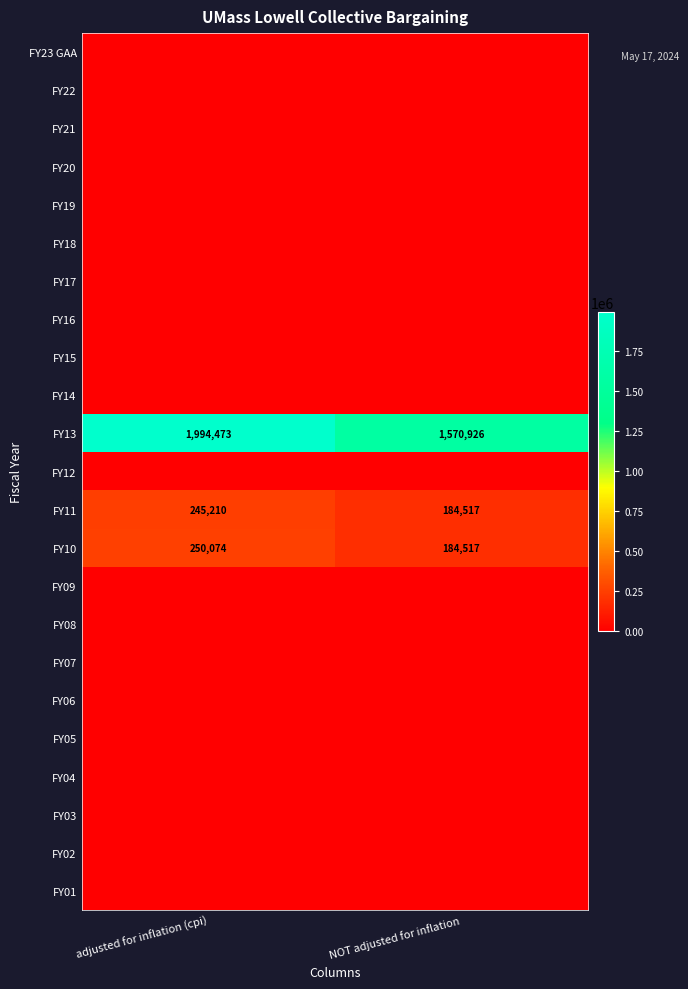

Between adjusted for inflation (cpi) and NOT adjusted for inflation, which is larger?

adjusted for inflation (cpi)